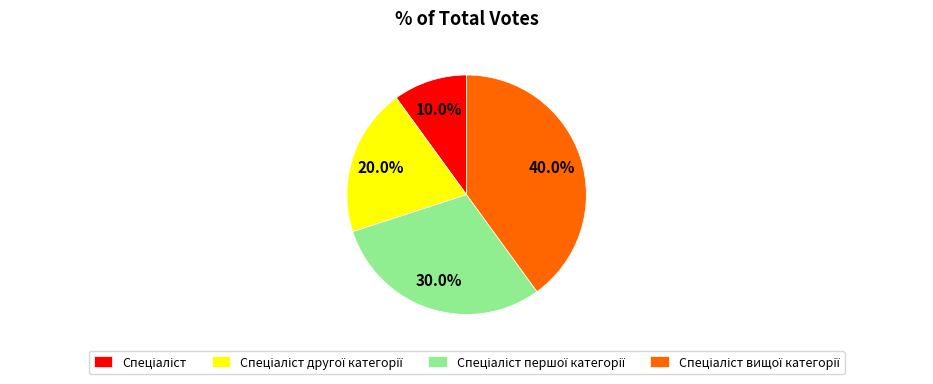

How many slices are in this pie chart?

4